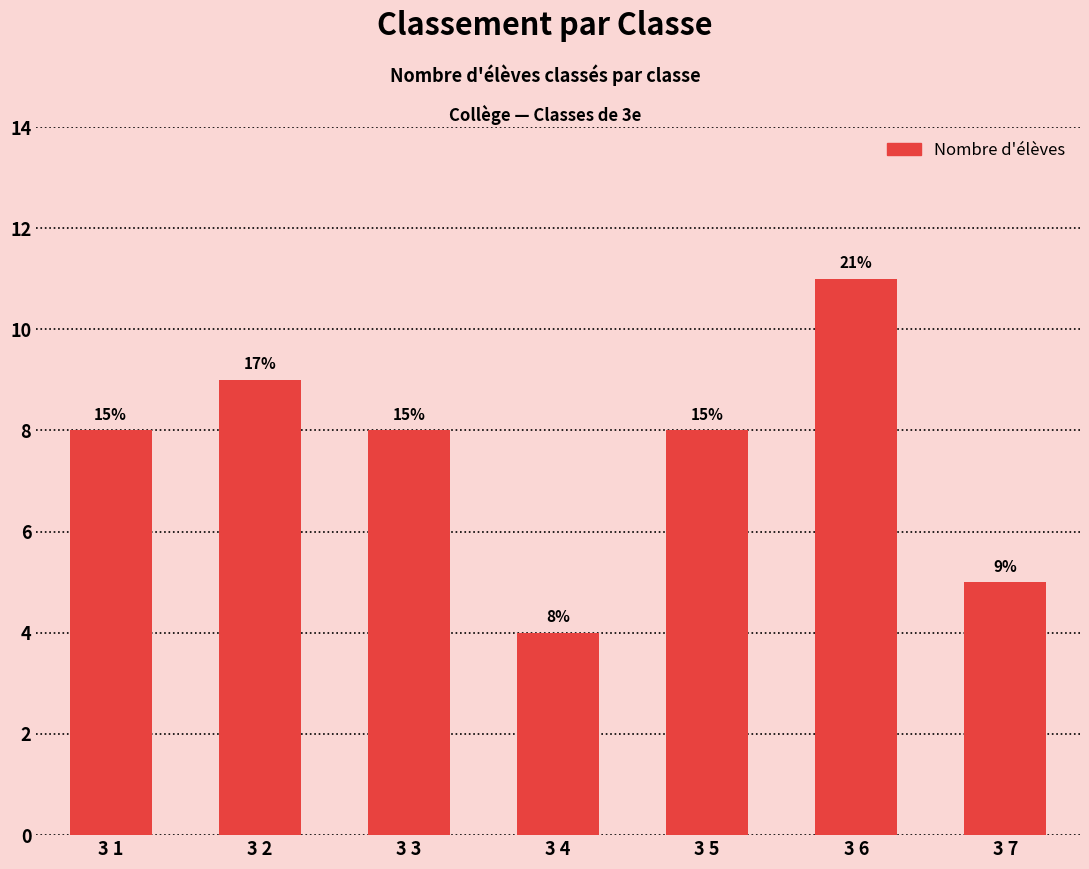

What is the minimum value shown in the chart?

4